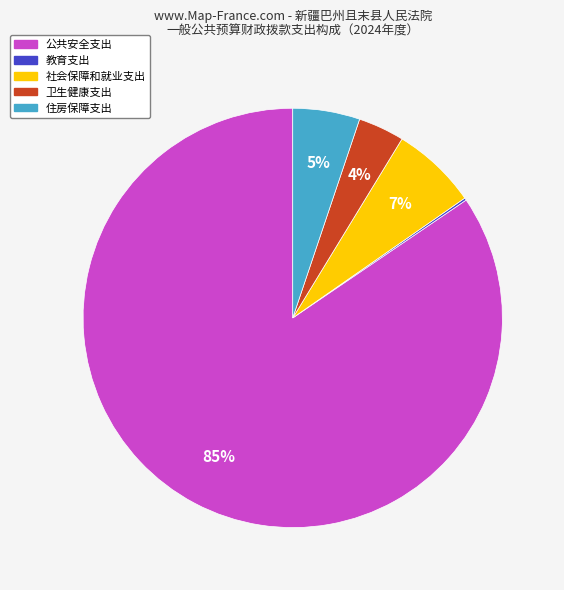

To the nearest percent, what is the average slice percentage?

20%